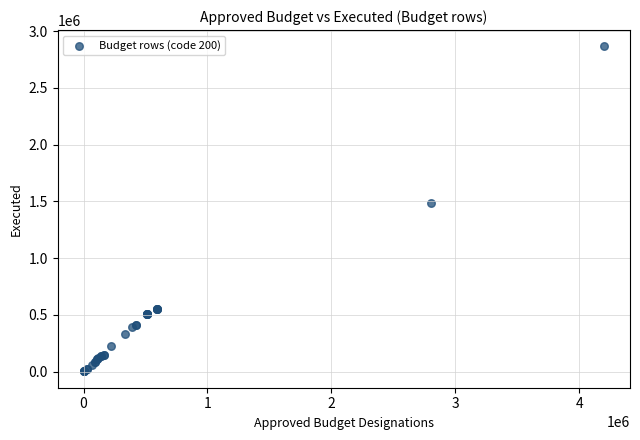

What Y value in the scatter plot is closest to 1433589?

1482565.8